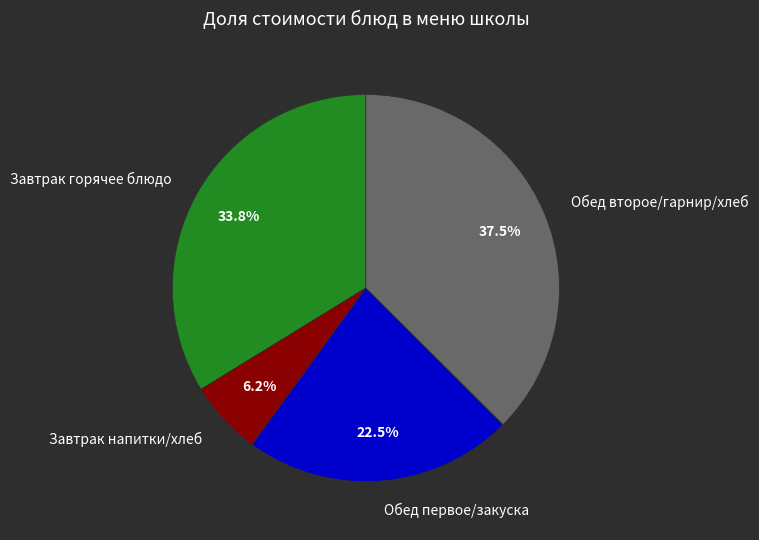

How many segments does this pie chart have?

4